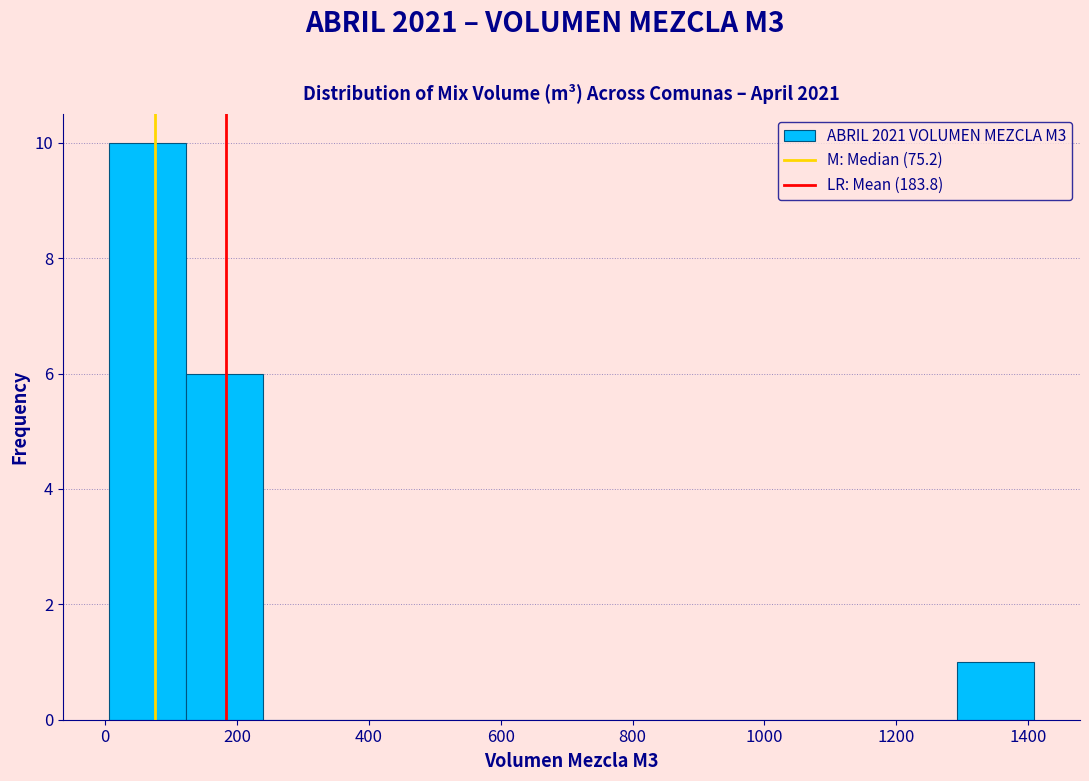

Reading left to right, list every bar in this chart as the range it spans on the x-axis followed by its height. Neither the bar edges nor the heights are printed on the chart, so give them approximately, as read against the axes.

0 to 120: 10
120 to 240: 6
240 to 360: 0
360 to 480: 0
480 to 600: 0
600 to 700: 0
700 to 820: 0
820 to 940: 0
940 to 1060: 0
1060 to 1180: 0
1180 to 1300: 0
1300 to 1400: 1